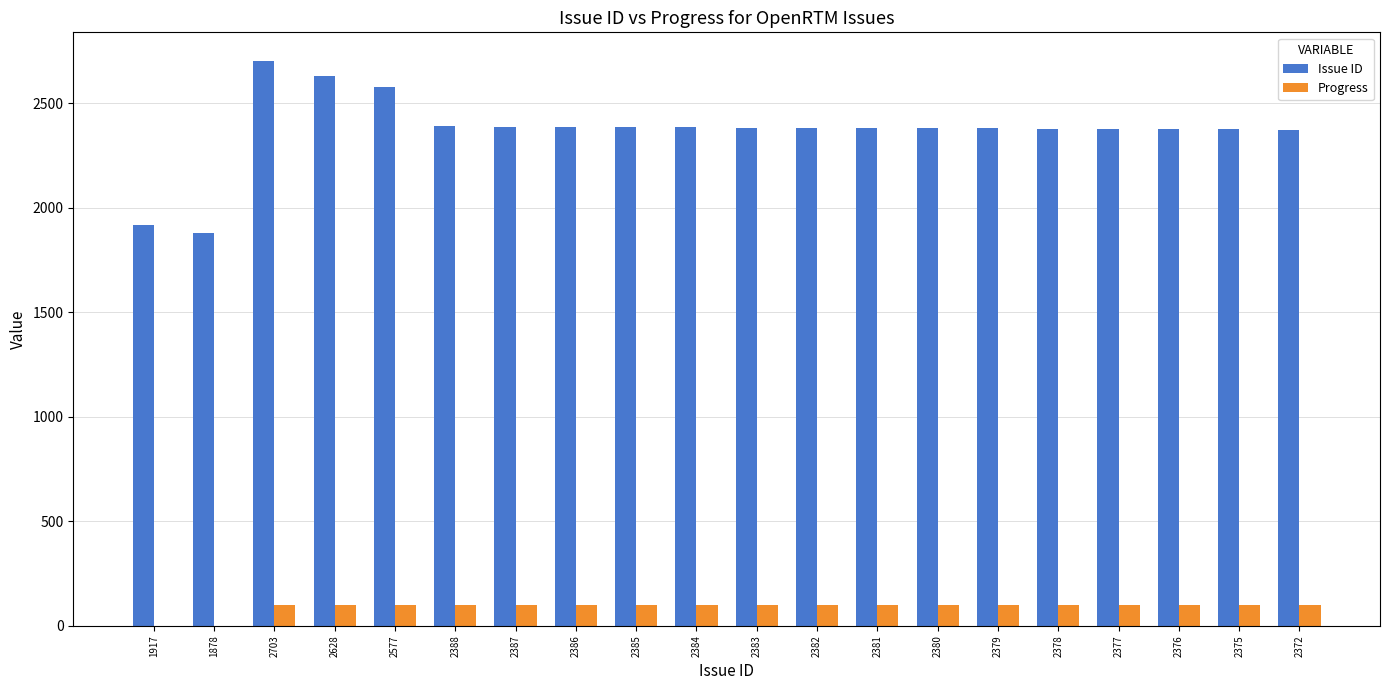

At which category does the chart reach its peak across all series?

2703